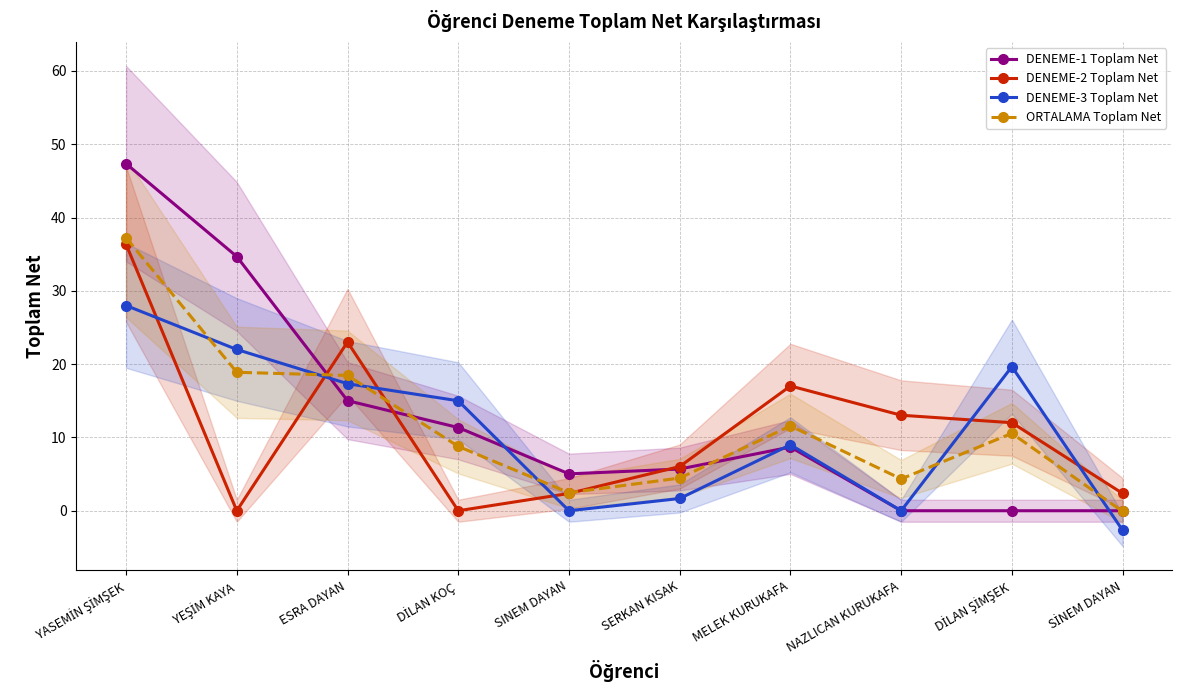

Is it true that ORTALAMA Toplam Net equals 3.9 at SINEM DAYAN?

False